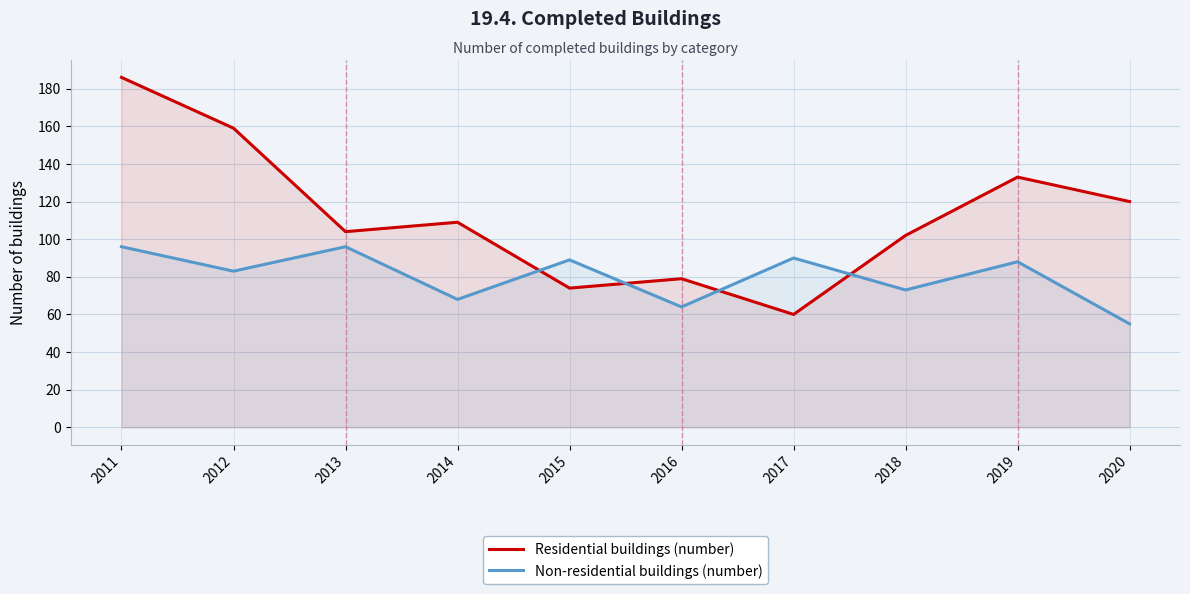

What are all the series names shown in the legend?

Residential buildings (number), Non-residential buildings (number)